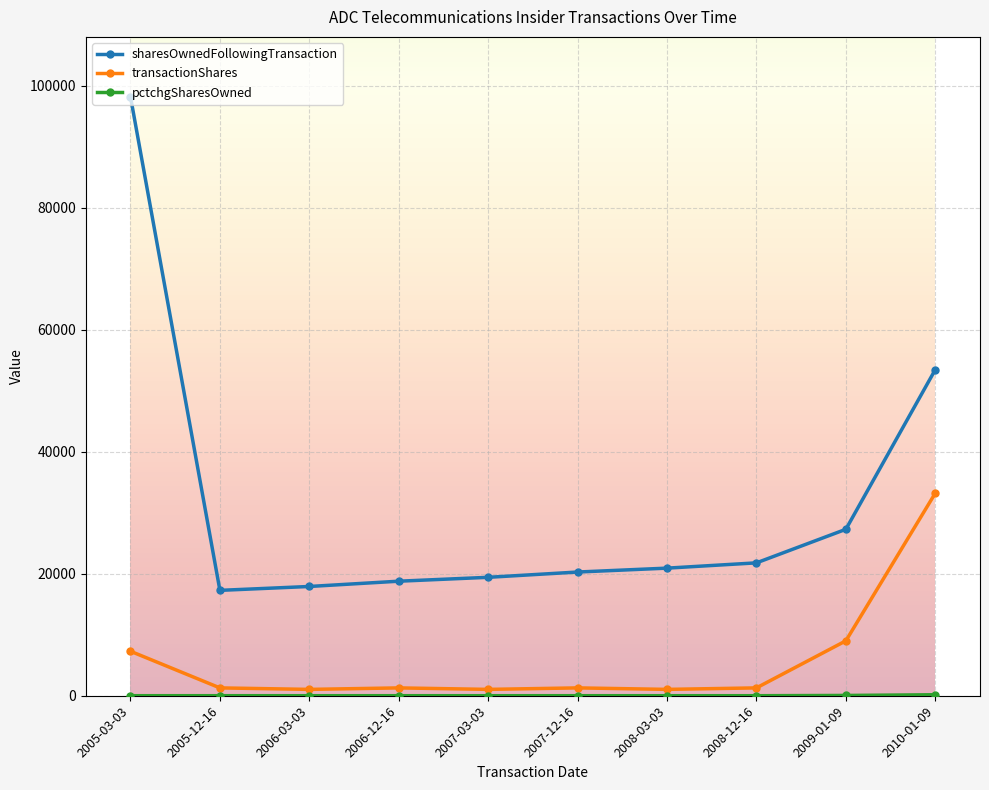

What is the minimum value shown in the chart?

5